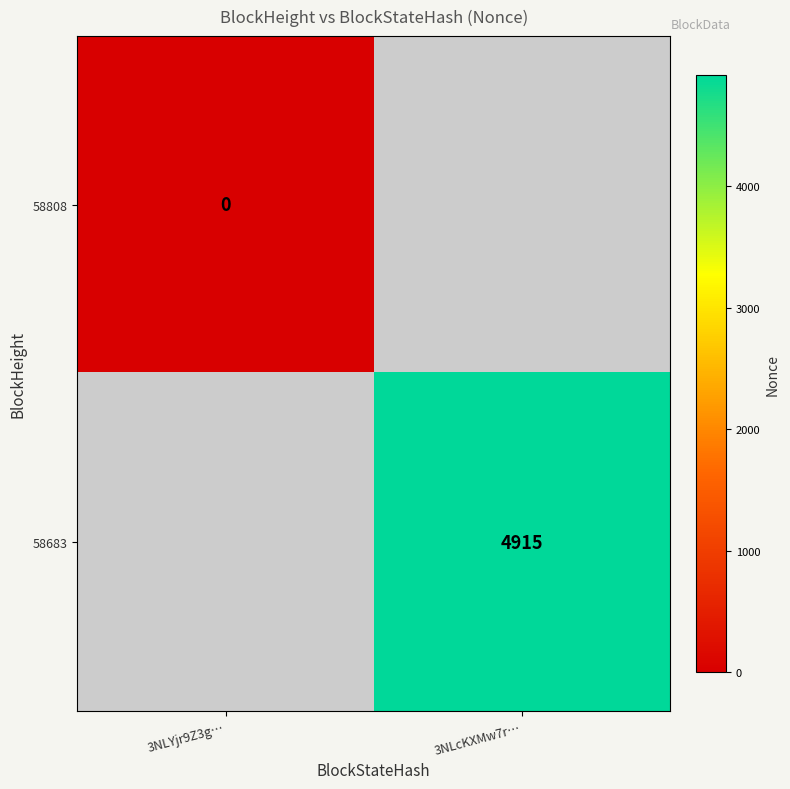

At which category does the chart reach its peak across all series?

3NLcKXMw7r…